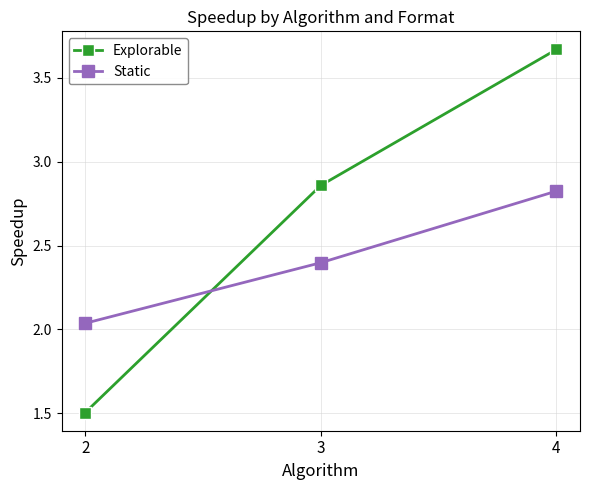

How many lines are shown in the chart?

2